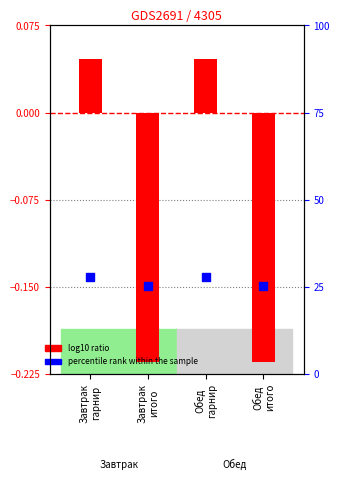

Which series contains the highest Y value?

percentile rank within the sample